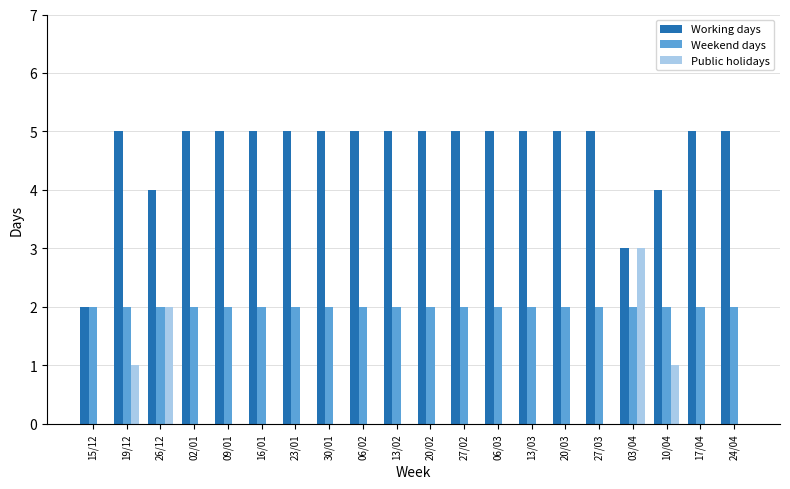

What is the greatest value displayed?

5